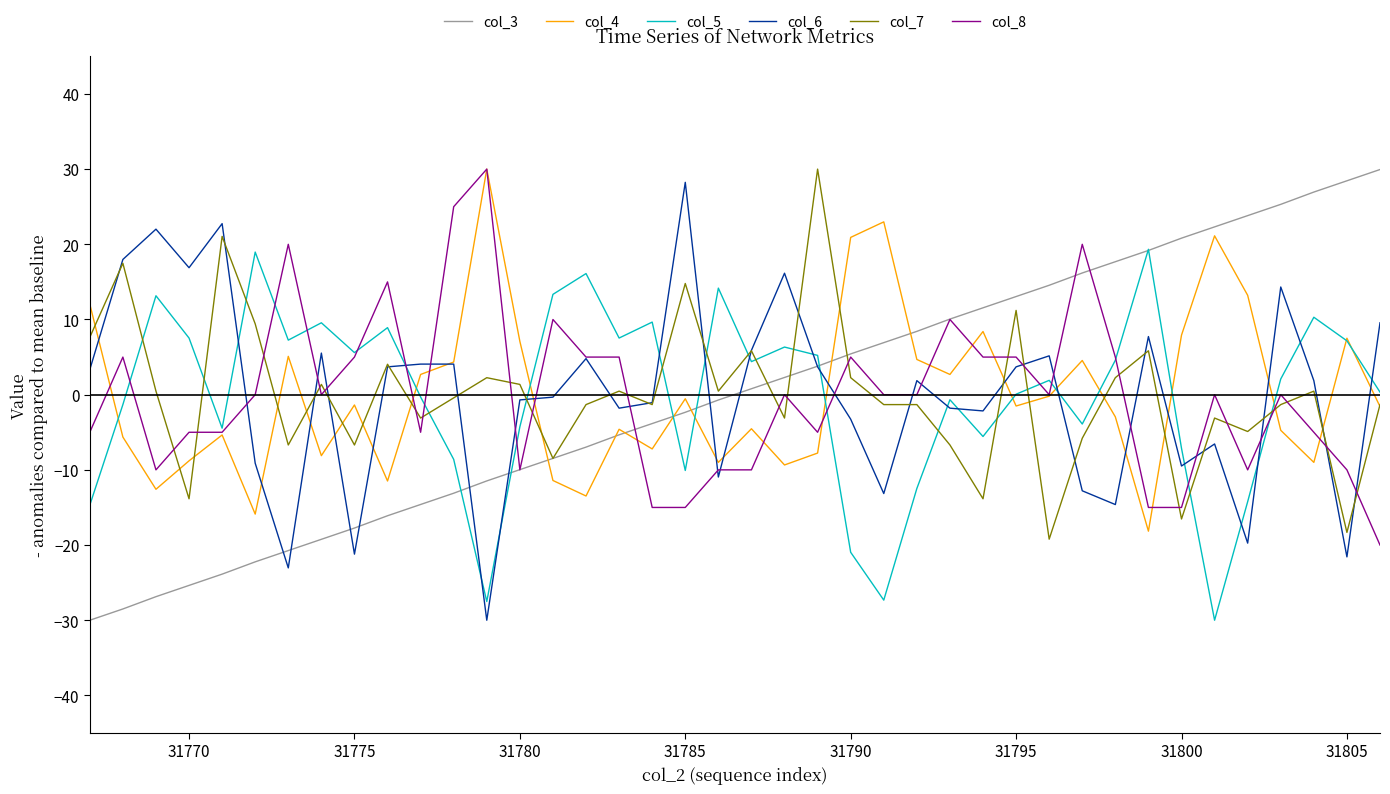

What is the minimum value shown in the chart?

-30.0